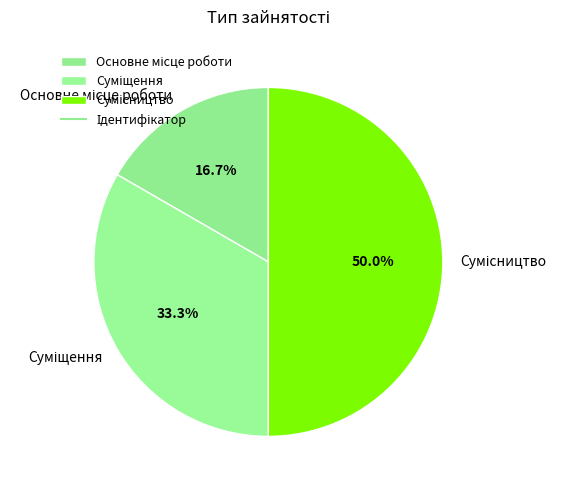

Is it true that Сумісництво is 50% of the pie?

True